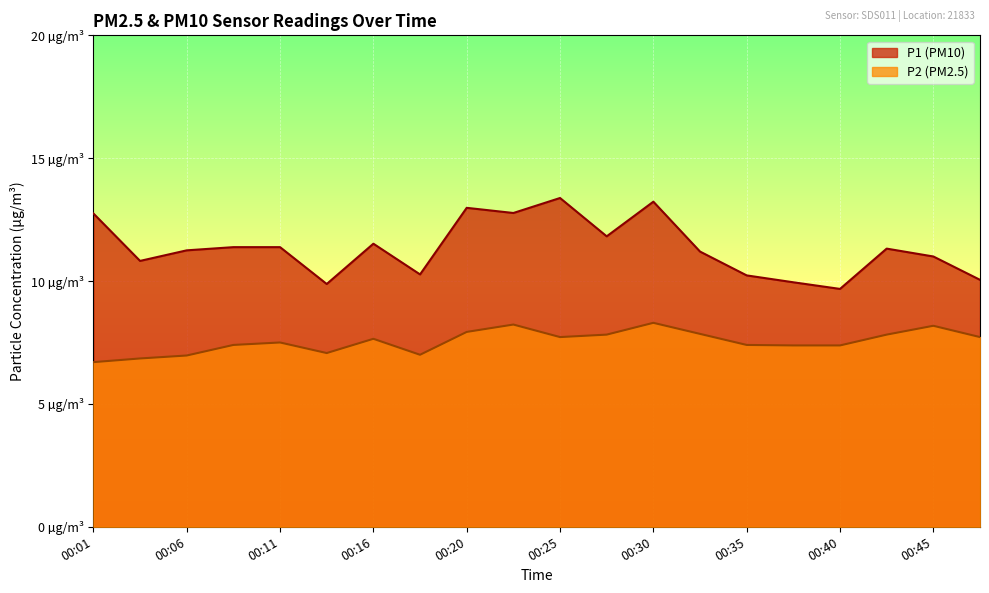

How many data points in P1 are above 11?

12